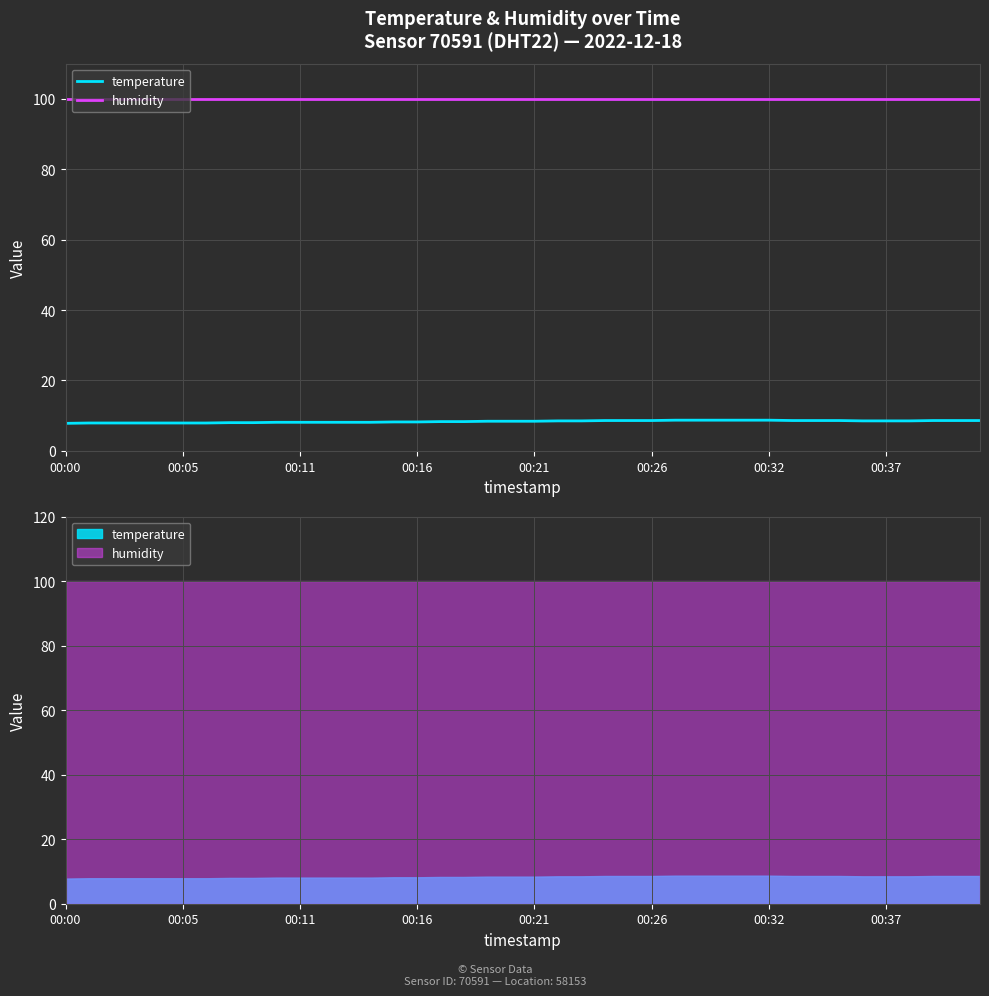

What is the minimum value for humidity?

99.9